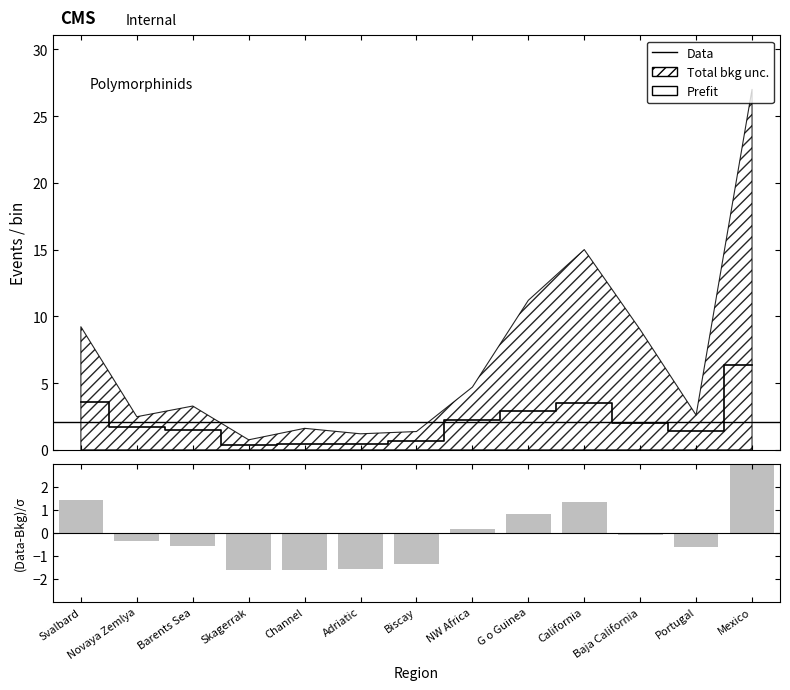

How many data points are above 1?

9